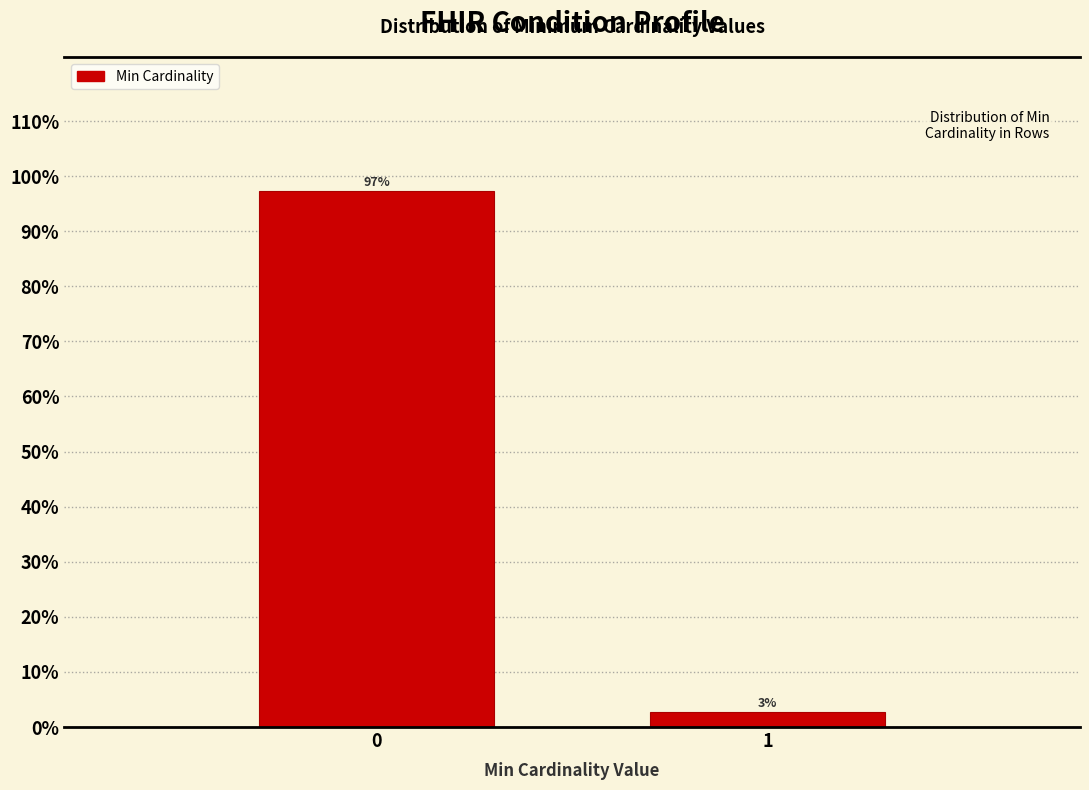

Read the value at 0.

97.3